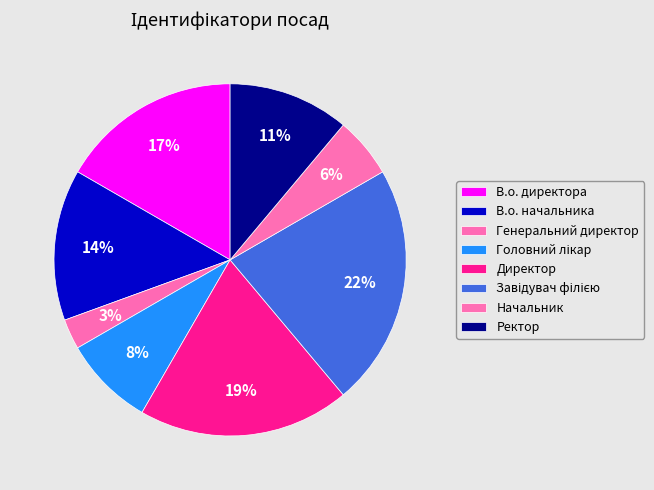

How many slices are in this pie chart?

8